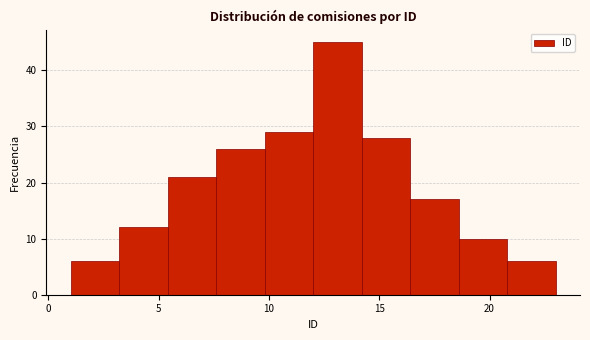

Which range on the x-axis has the tallest bar?

12.0 to 14.2